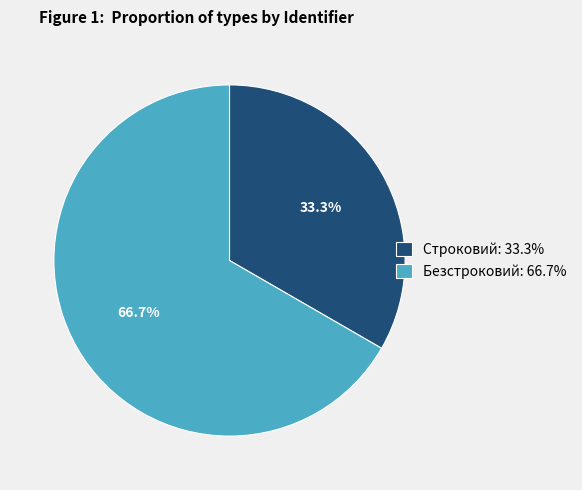

To the nearest percent, what is the difference between the Строковий and Безстроковий slice percentages?

33%